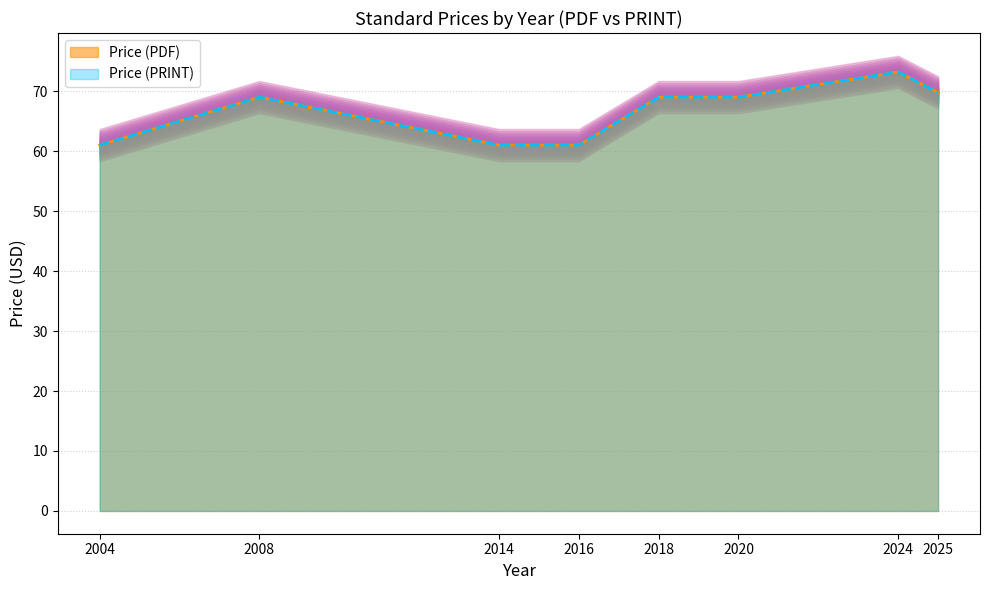

Rank the series by their maximum value, from highest to lowest.

Price (PDF), Price (PRINT)